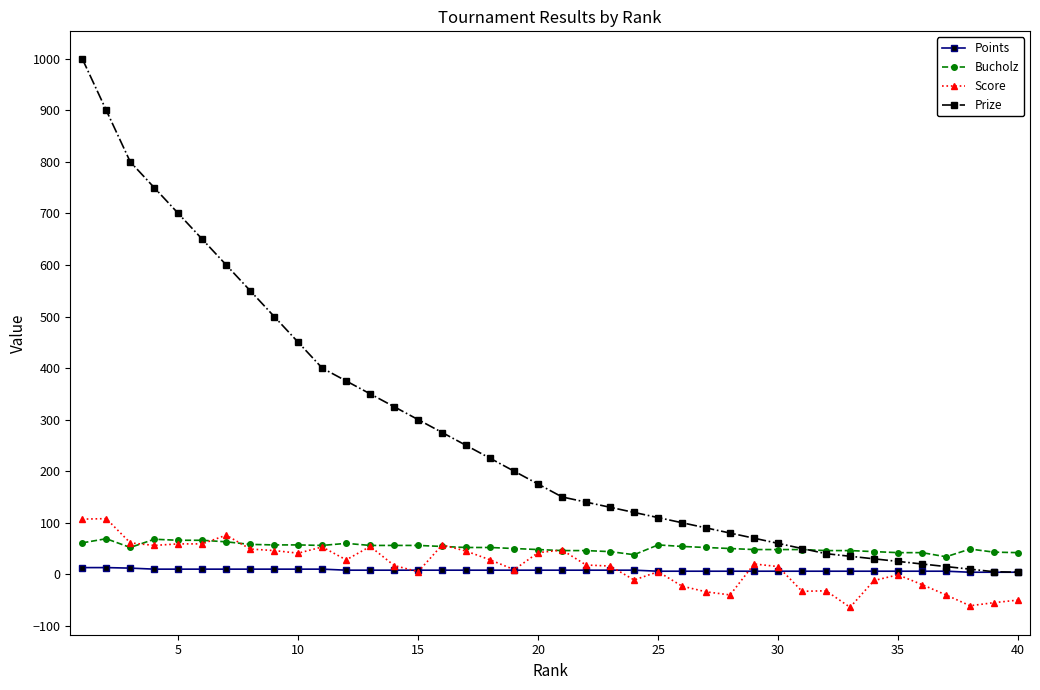

What are all the series names shown in the legend?

Points, Bucholz, Score, Prize